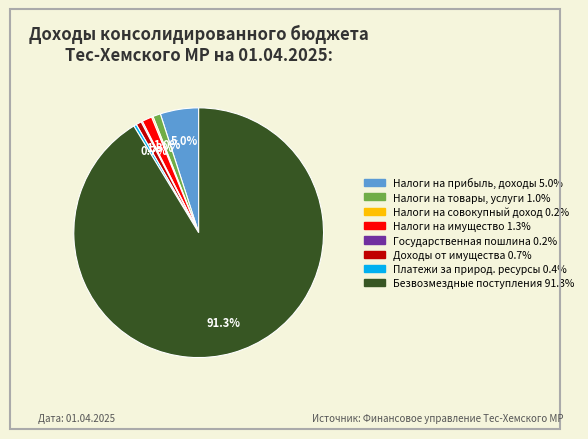

Does any single category account for the majority?

Yes